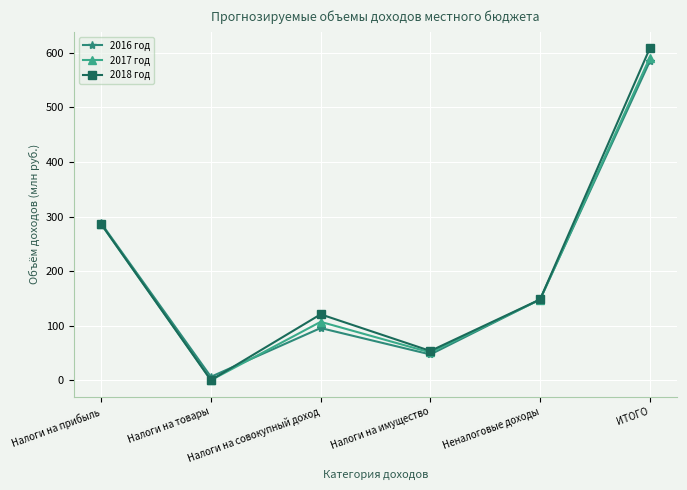

True or false: 2018 год has a value of 0.0 at Налоги на товары.

True